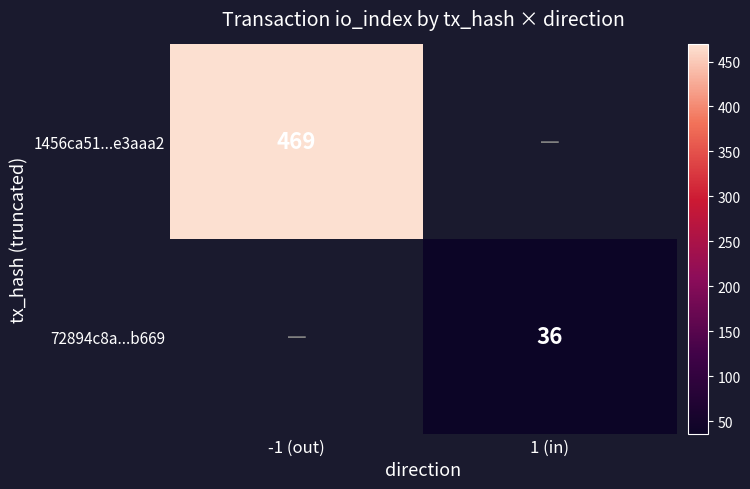

What is the smallest value displayed?

36.0